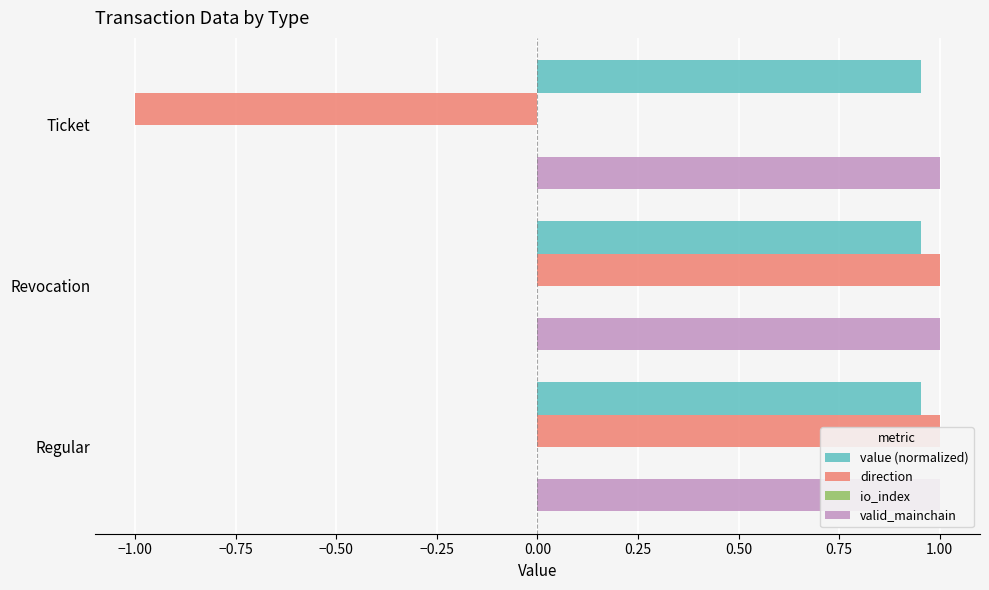

Which series has the largest total across all categories?

value (normalized)